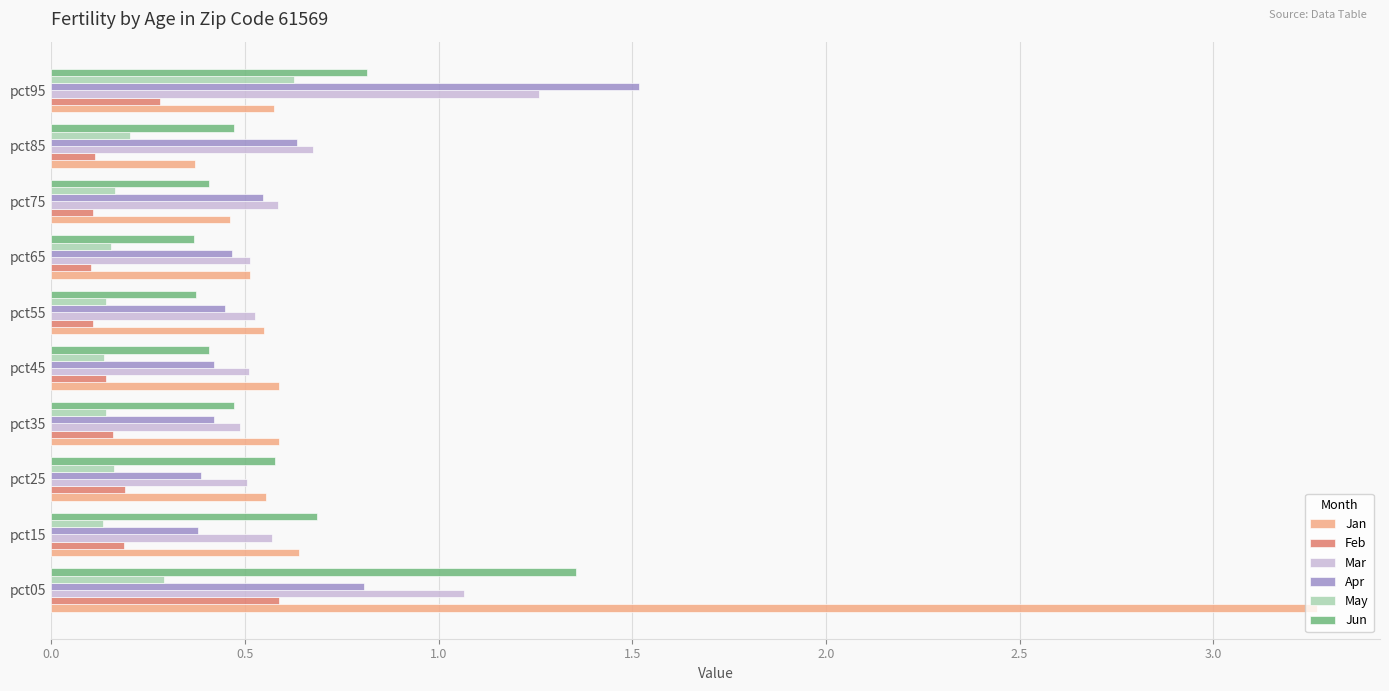

What is the maximum value shown in the chart?

3.3